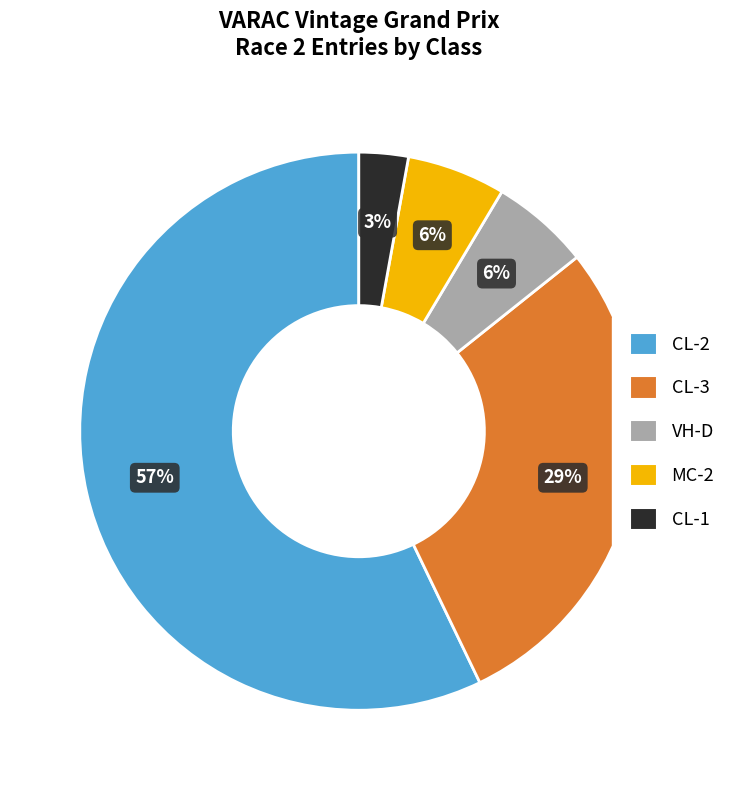

To the nearest percent, what portion does VH-D represent?

6%